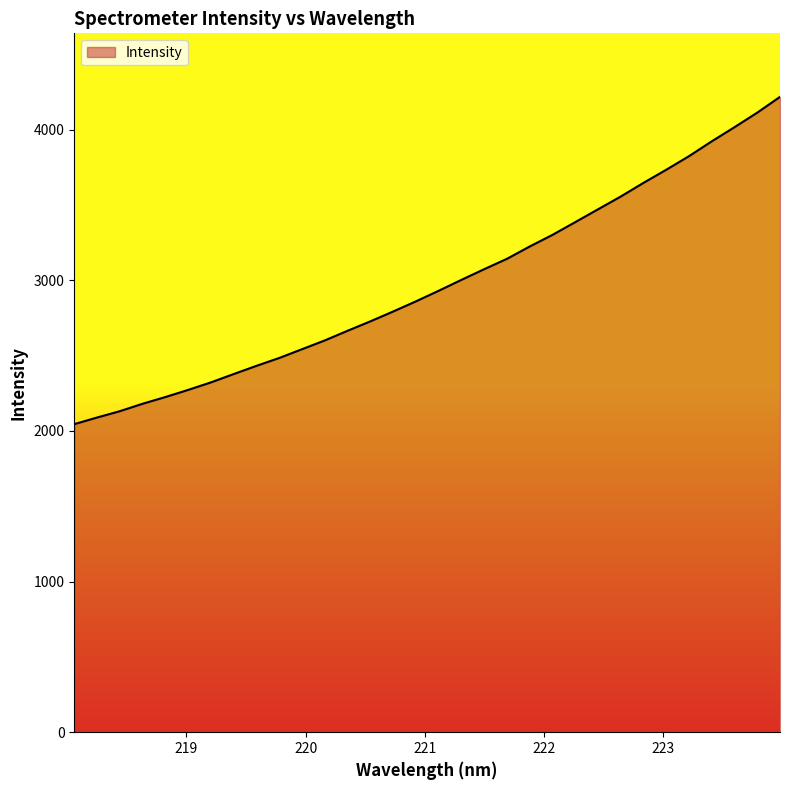

What is the maximum value shown in the chart?

4218.5